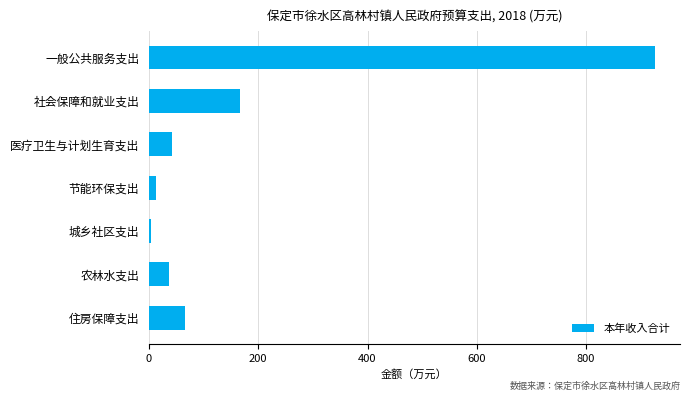

The chart shows a value of 925.6 at 一般公共服务支出. True or false?

True